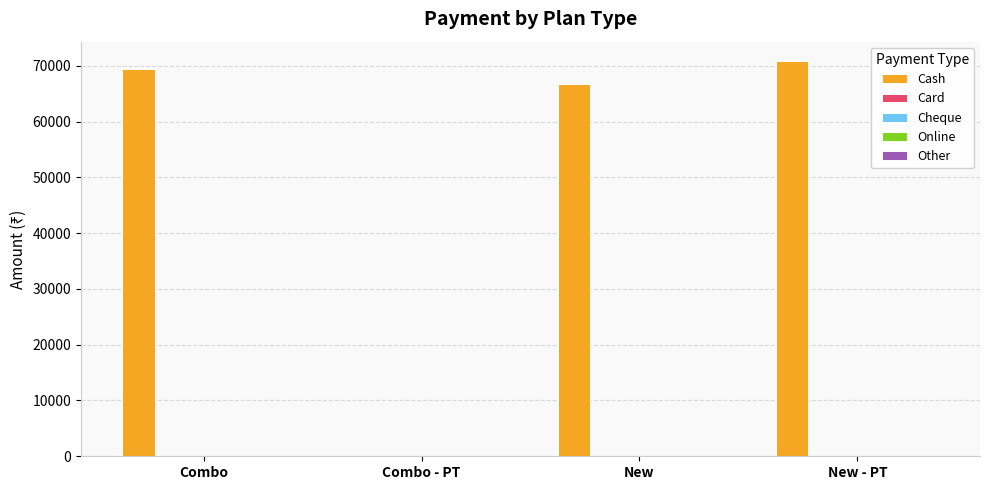

What is the maximum value shown in the chart?

70793